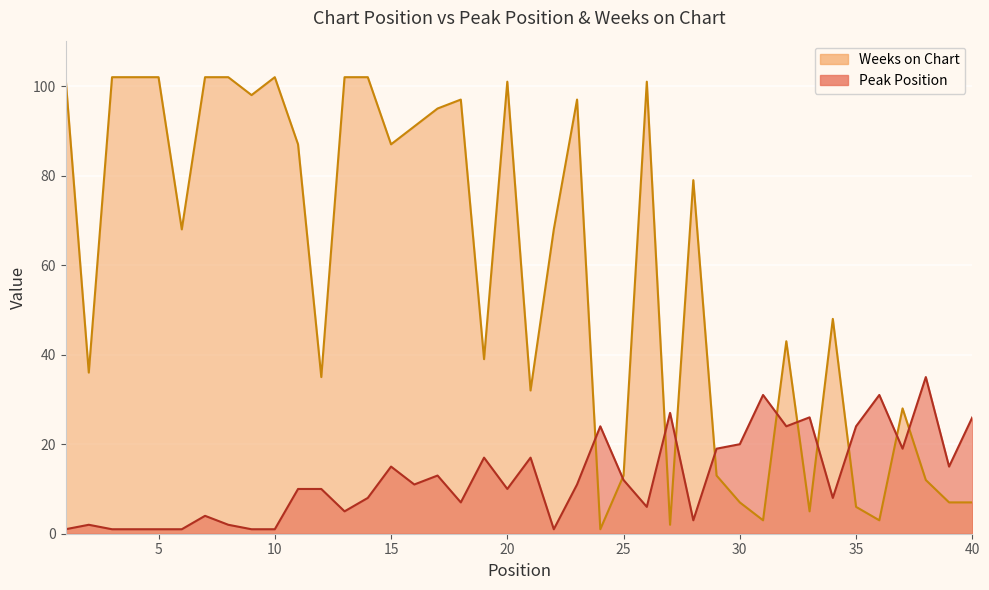

Reading right to left, list all the values displayed in this chart.

Peak Position: 26	15	35	19	31	24	8	26	24	31	20	19	3	27	6	12	24	11	1	17	10	17	7	13	11	15	8	5	10	10	1	1	2	4	1	1	1	1	2	1
Weeks on Chart: 7	7	12	28	3	6	48	5	43	3	7	13	79	2	101	13	1	97	68	32	101	39	97	95	91	87	102	102	35	87	102	98	102	102	68	102	102	102	36	102